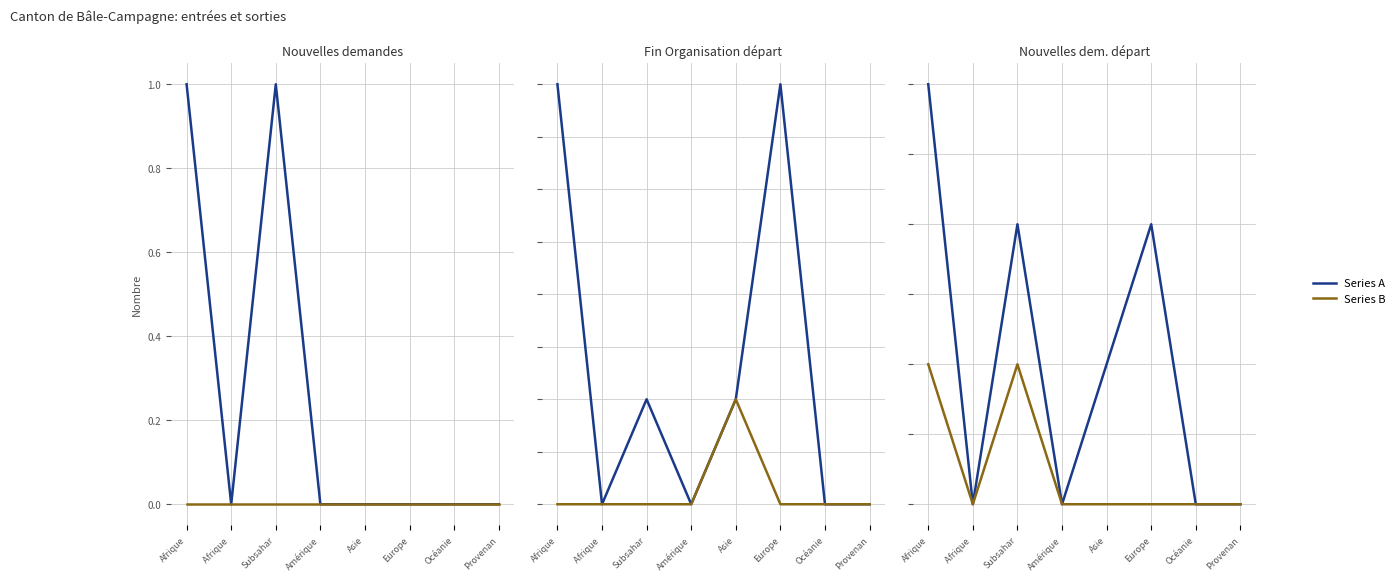

What is the difference between the highest and lowest values at Subsahar?

2